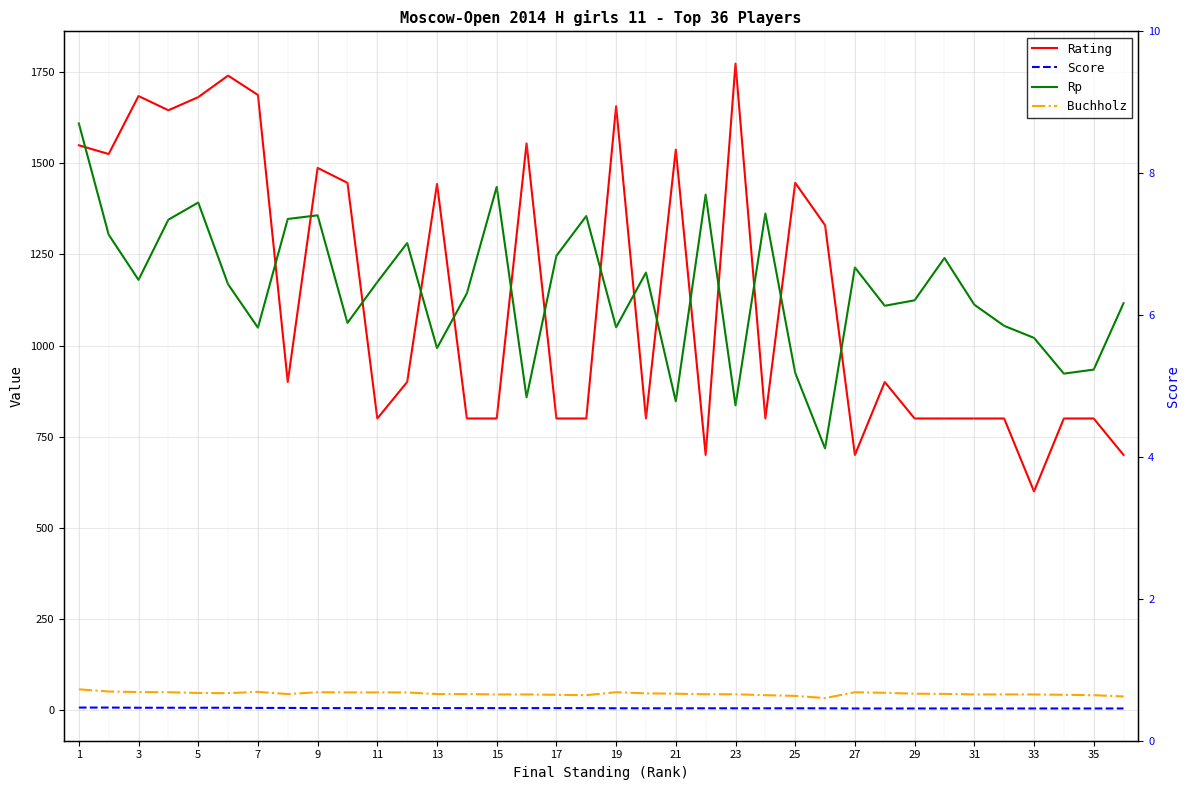

True or false: Score and Rating intersect in this chart.

False